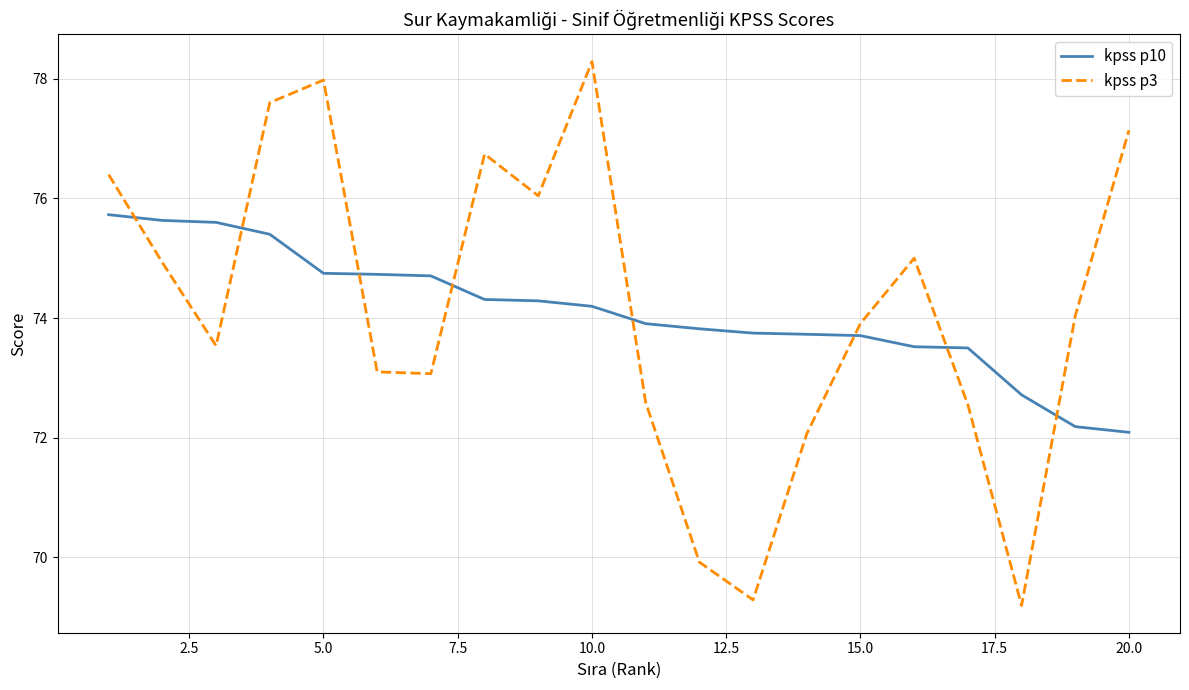

What is the minimum value for kpss p10?

72.1